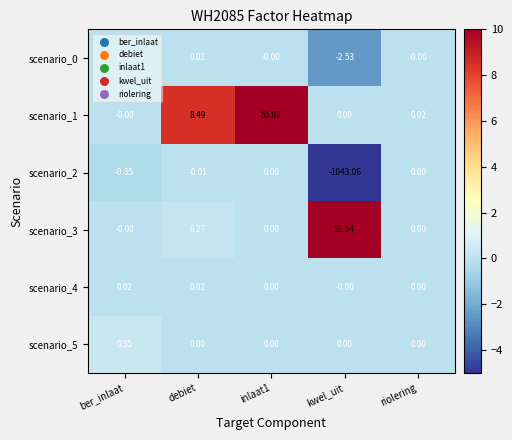

How many categories are shown in the chart?

5